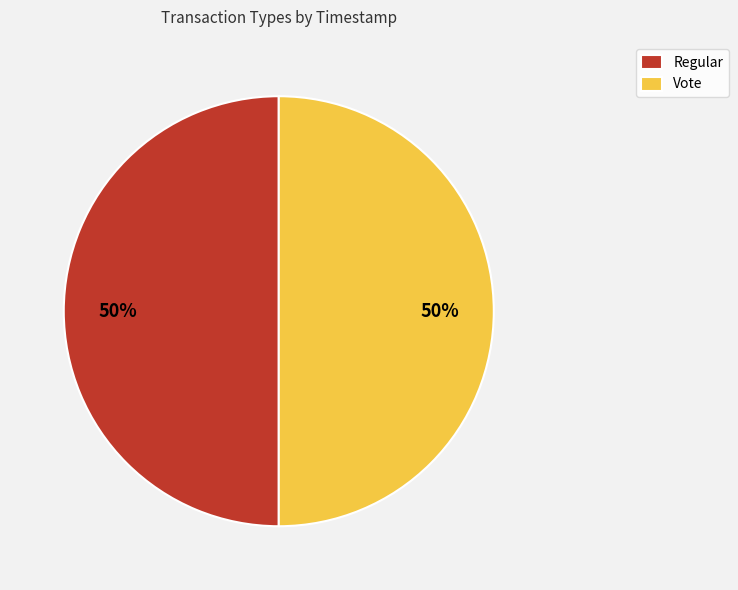

To the nearest percent, what percentage of the pie is Regular?

50%